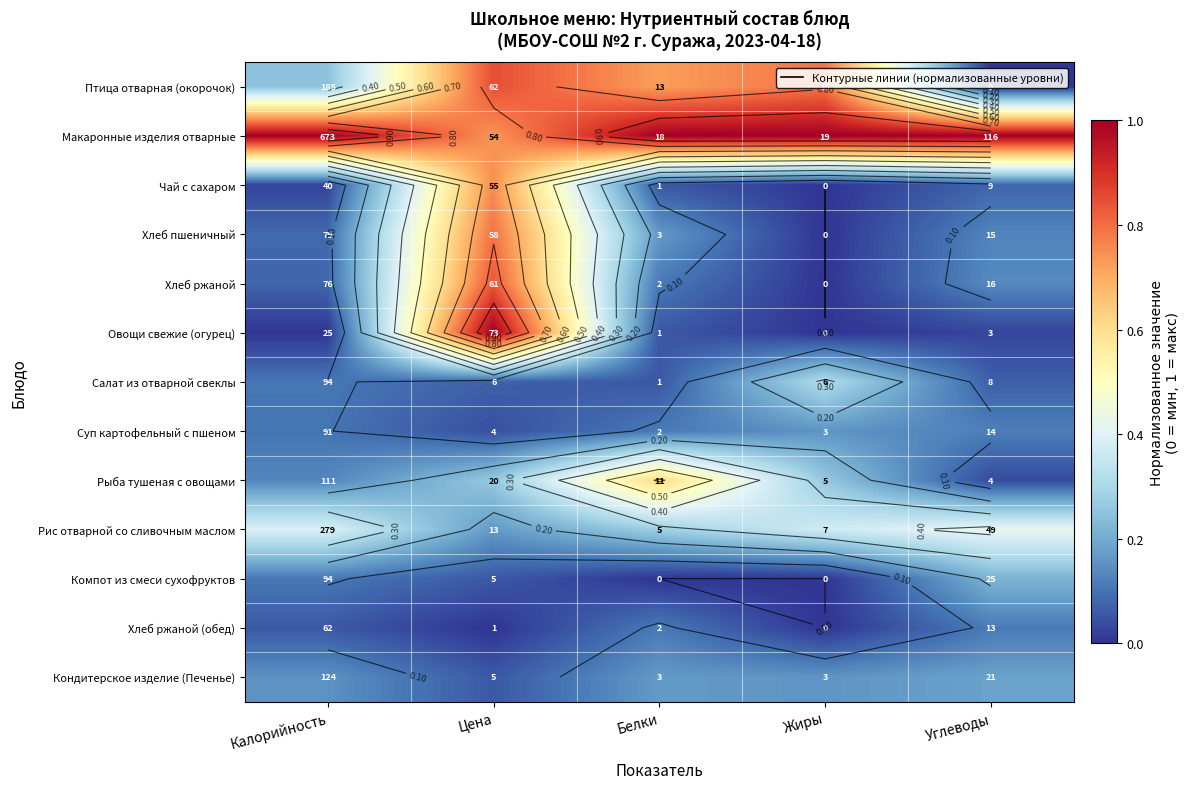

Is the value of Птица отварная (окорочок) at Белки greater than the value of Салат из отварной свеклы at Белки?

Yes